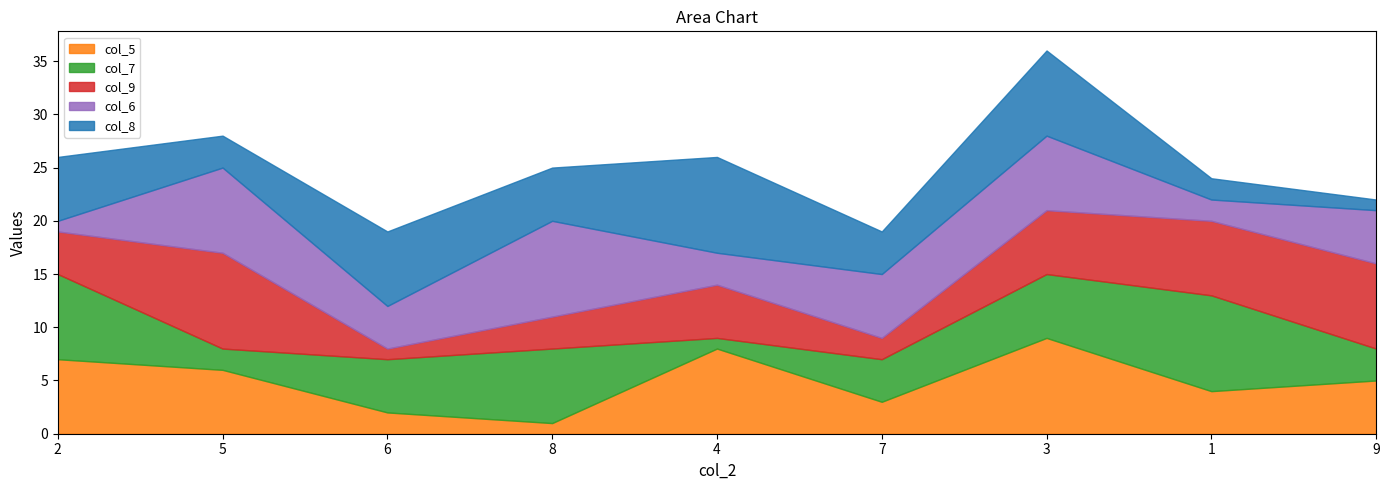

At which category is the sum across all series the highest?

3